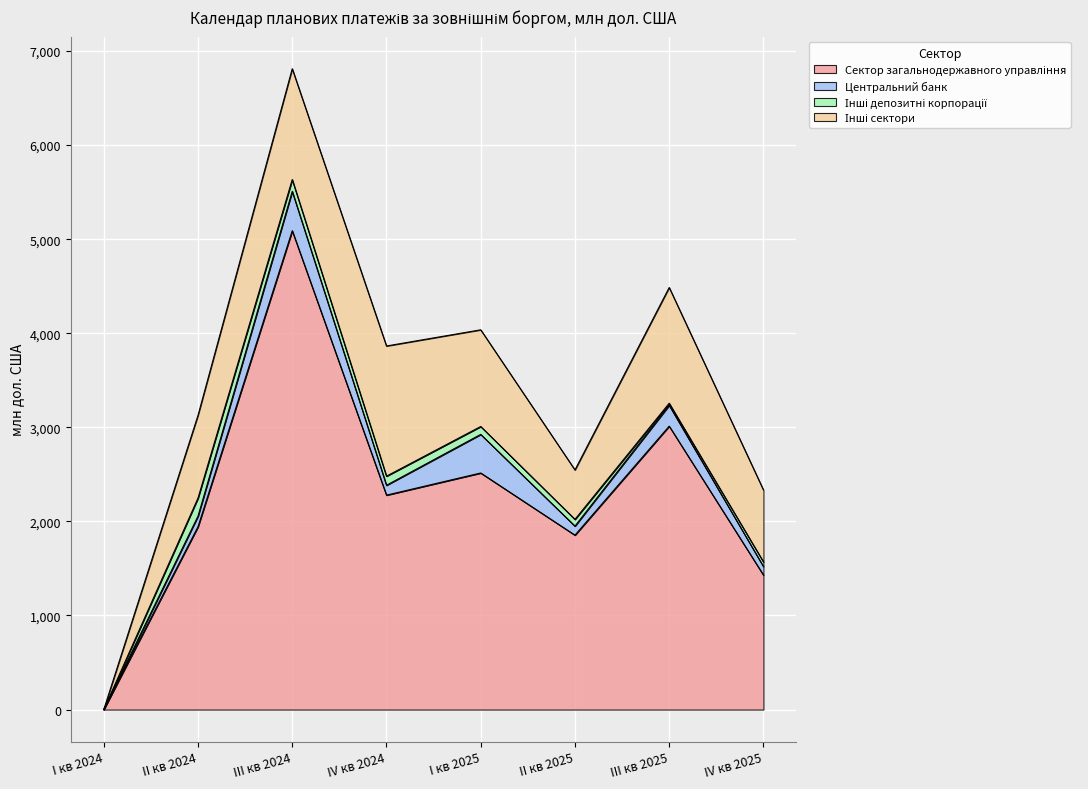

Which series changed the most between IV кв 2024 and III кв 2025?

Сектор загальнодержавного управління